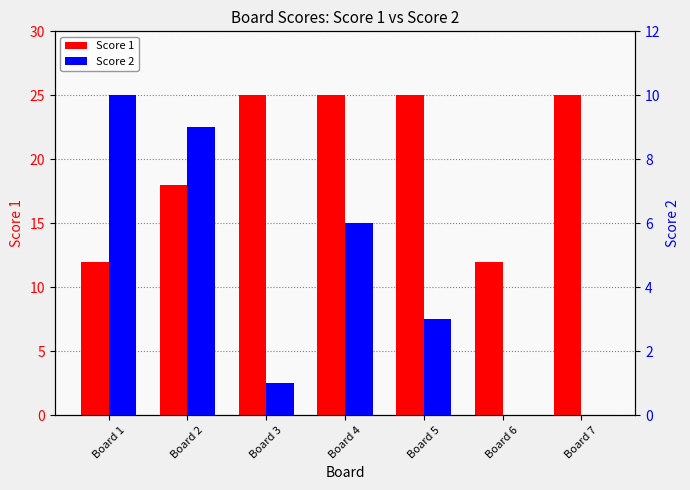

Rank the series at Board 7 from highest to lowest value.

Score 1, Score 2